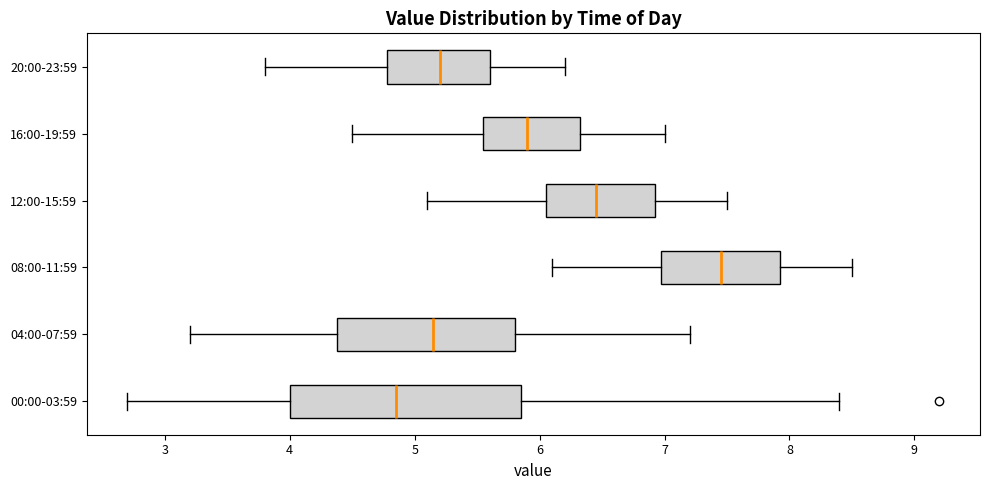

Reading bottom to top, transcribe this box plot: for each box, give where its median line is, the range the box spans, and where its two whiskers end, as read against the x-axis. The values are not printed on the chart, so give them approximately, as read against the axis.

00:00-03:59: median 4.9, box 4.0 to 5.9, whiskers 2.7 to 8.4
04:00-07:59: median 5.2, box 4.4 to 5.8, whiskers 3.2 to 7.2
08:00-11:59: median 7.5, box 7.0 to 7.9, whiskers 6.1 to 8.5
12:00-15:59: median 6.5, box 6.1 to 6.9, whiskers 5.1 to 7.5
16:00-19:59: median 5.9, box 5.6 to 6.3, whiskers 4.5 to 7.0
20:00-23:59: median 5.2, box 4.8 to 5.6, whiskers 3.8 to 6.2